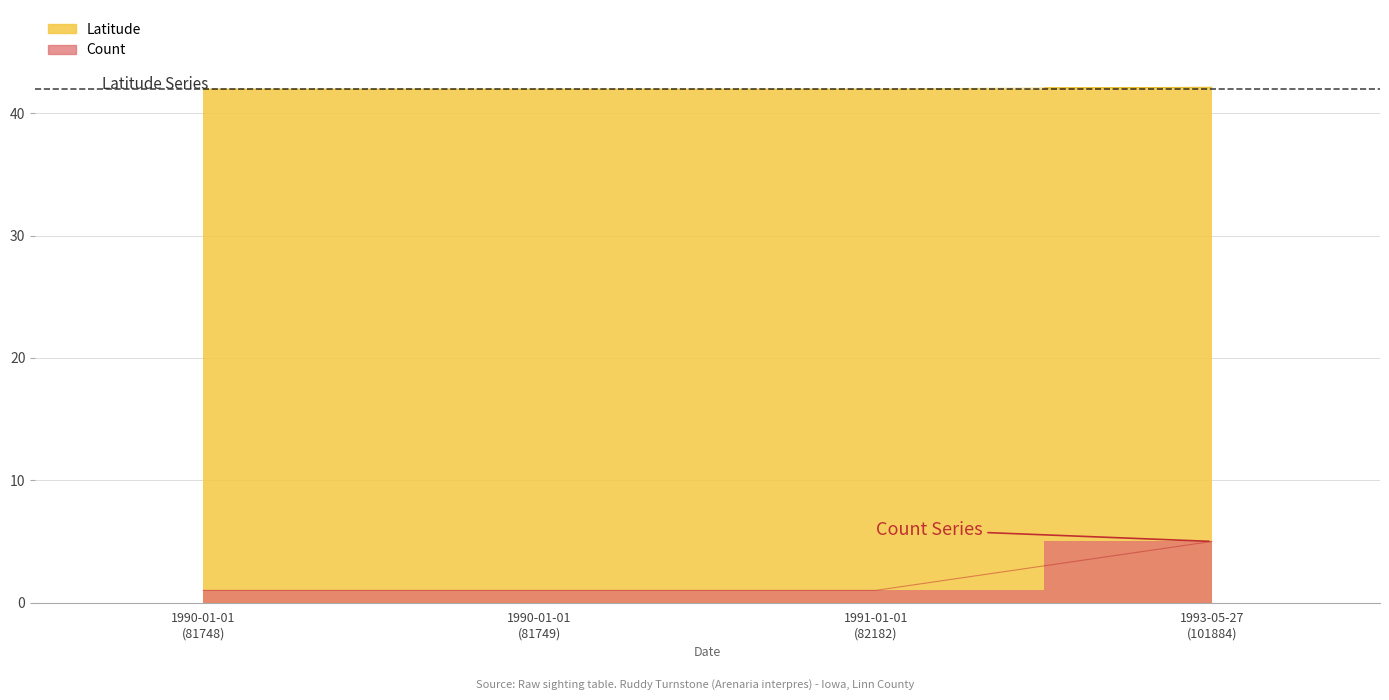

Does the chart have visible grid lines?

Yes